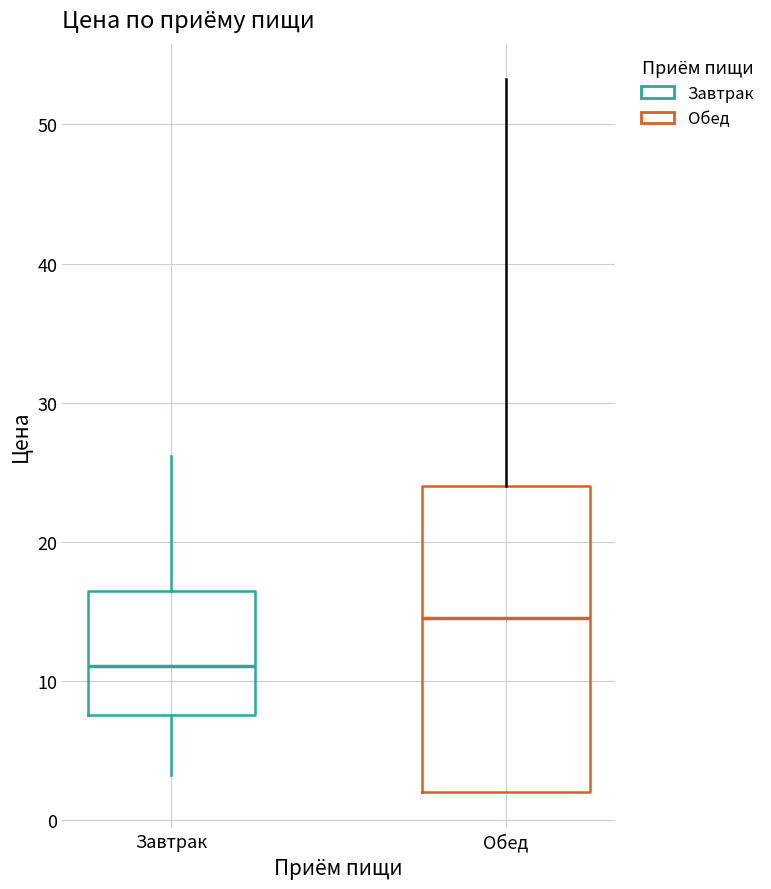

Where is the upper edge of the box for Обед on the y-axis? The values are not printed on the chart, so give them approximately, as read against the axis.

24